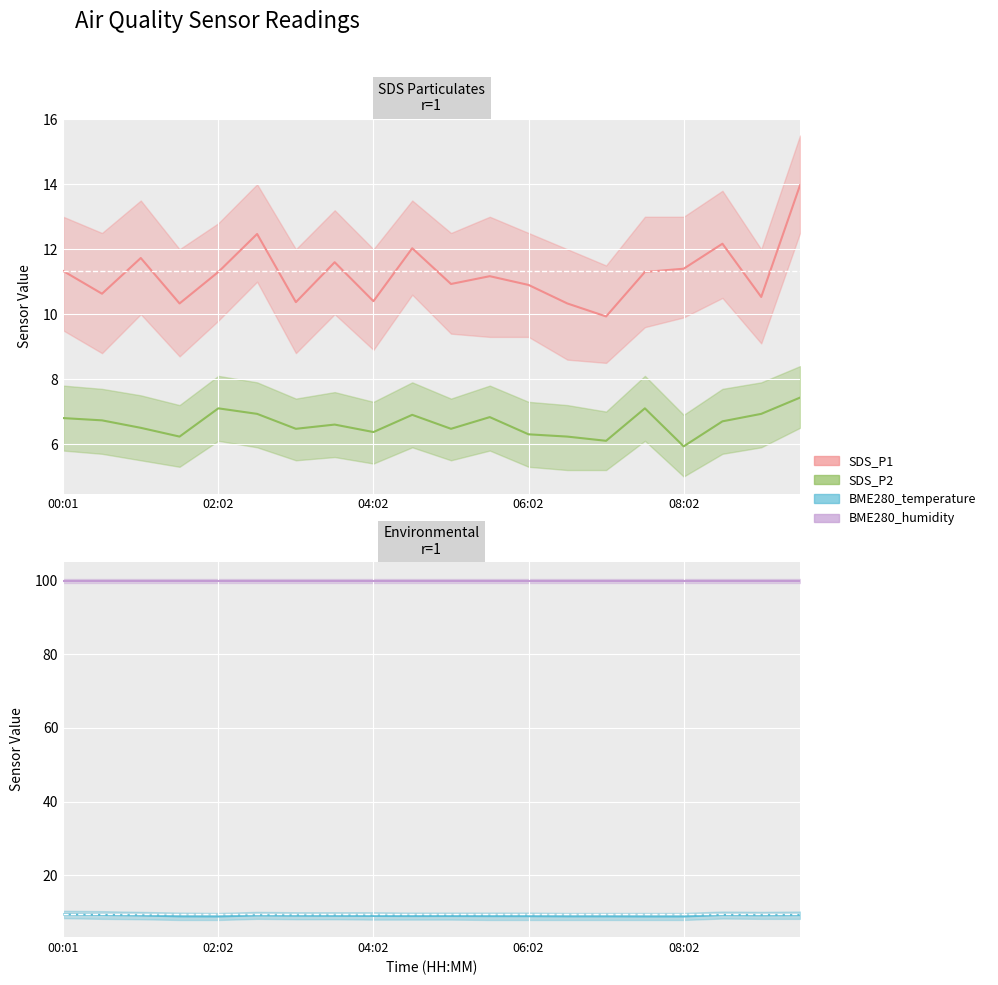

What is the difference between the second highest and second lowest values in the SDS_P1 series?

2.1